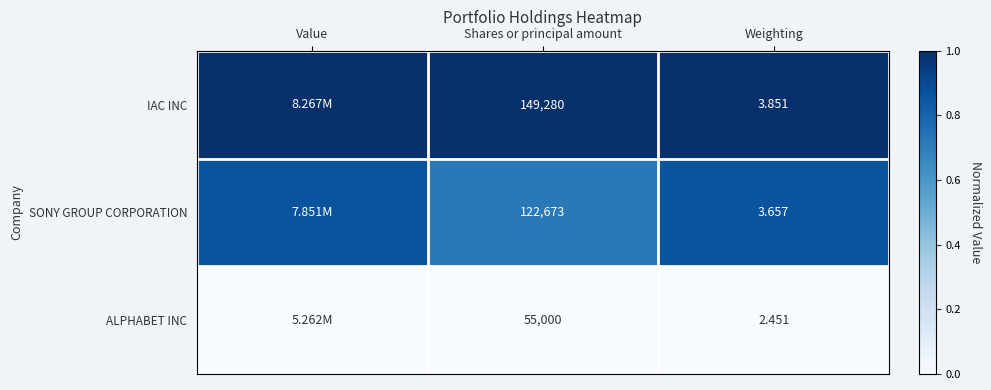

At Shares or principal amount, list the series in order from largest to smallest.

IAC INC, SONY GROUP CORPORATION, ALPHABET INC